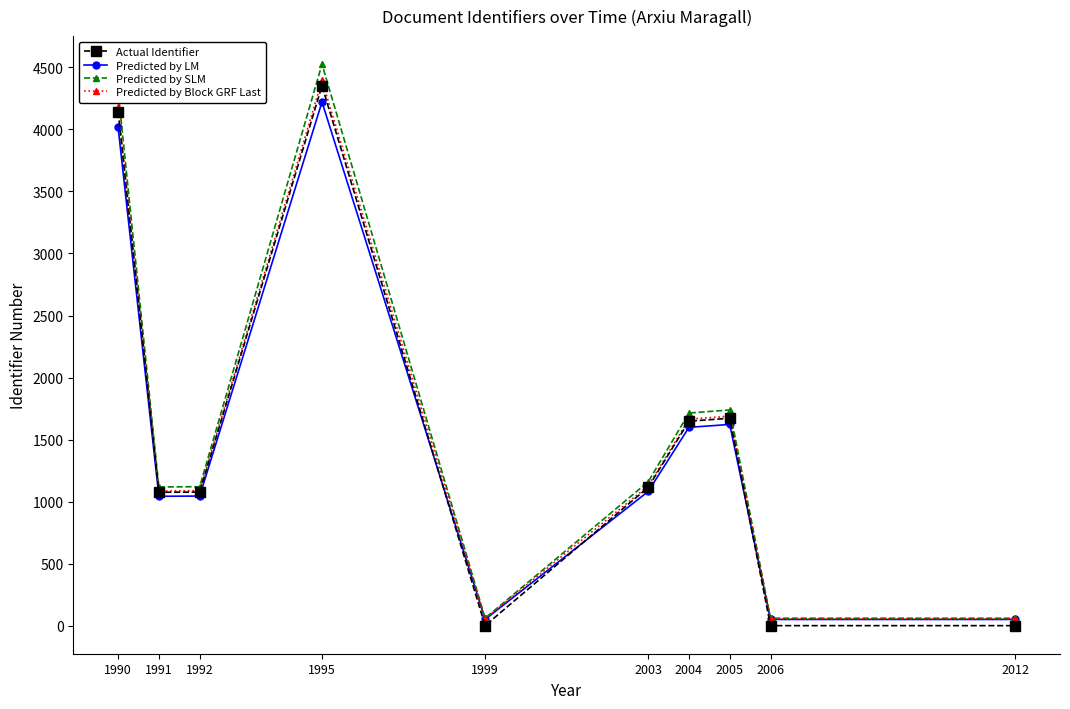

What is the value of the Actual Identifier point at the 6th from the left?

1115.0